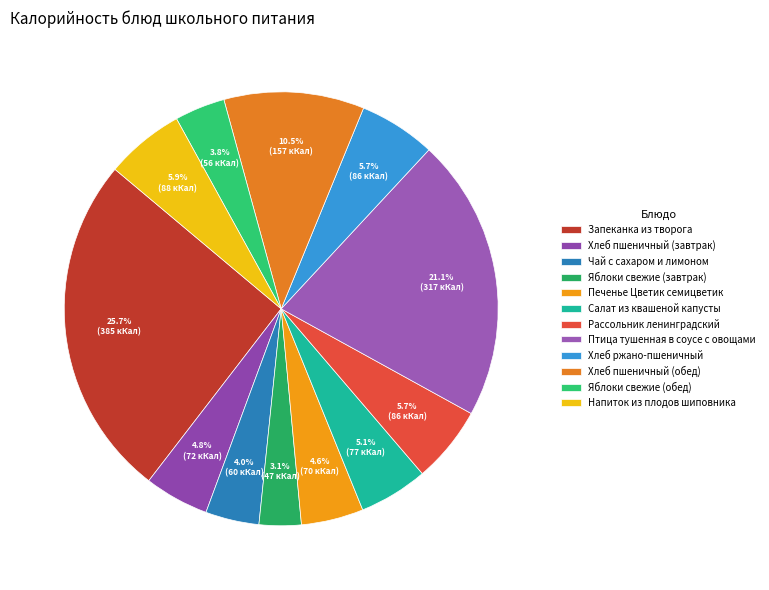

What percentage is the Запеканка из творога slice, to the nearest percent?

26%